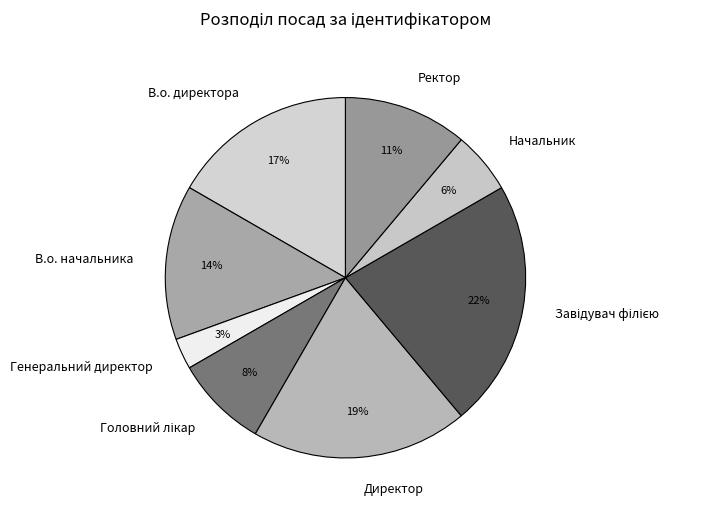

Do Генеральний директор and Ректор together represent more than half of the pie?

No